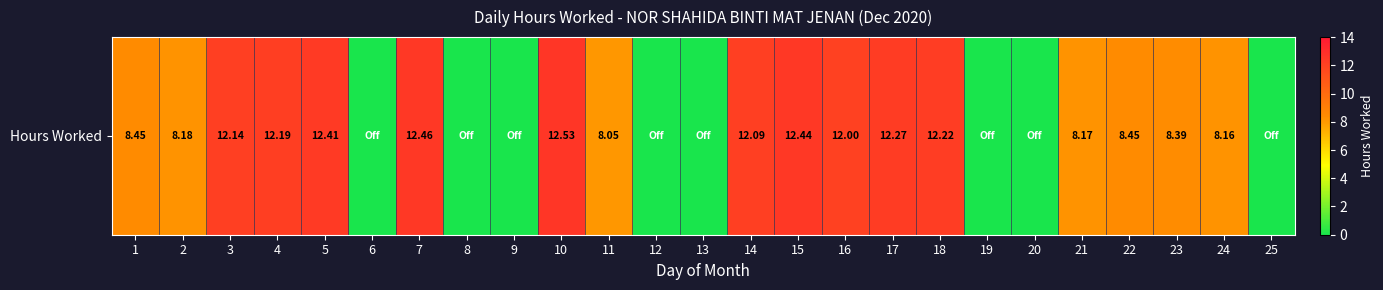

Between 14 and 13, which is larger?

14